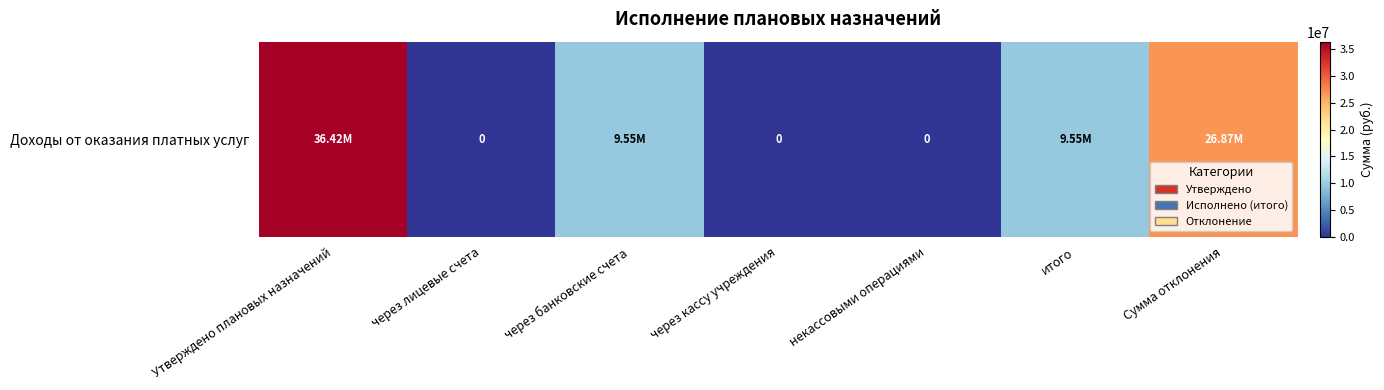

Count the number of values greater than 9548756.

2